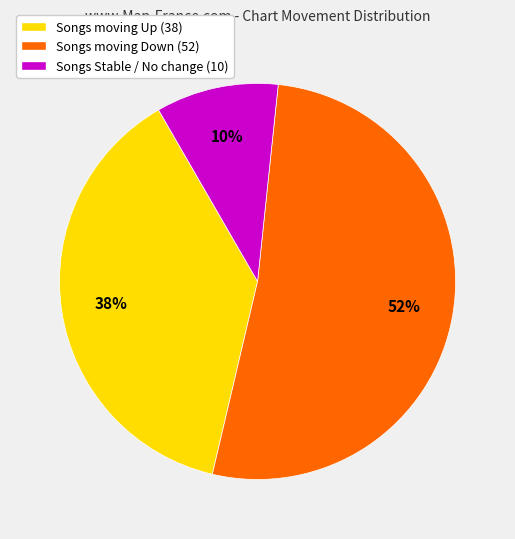

Between Songs moving Down (52) and Songs Stable / No change (10), which is larger?

Songs moving Down (52)